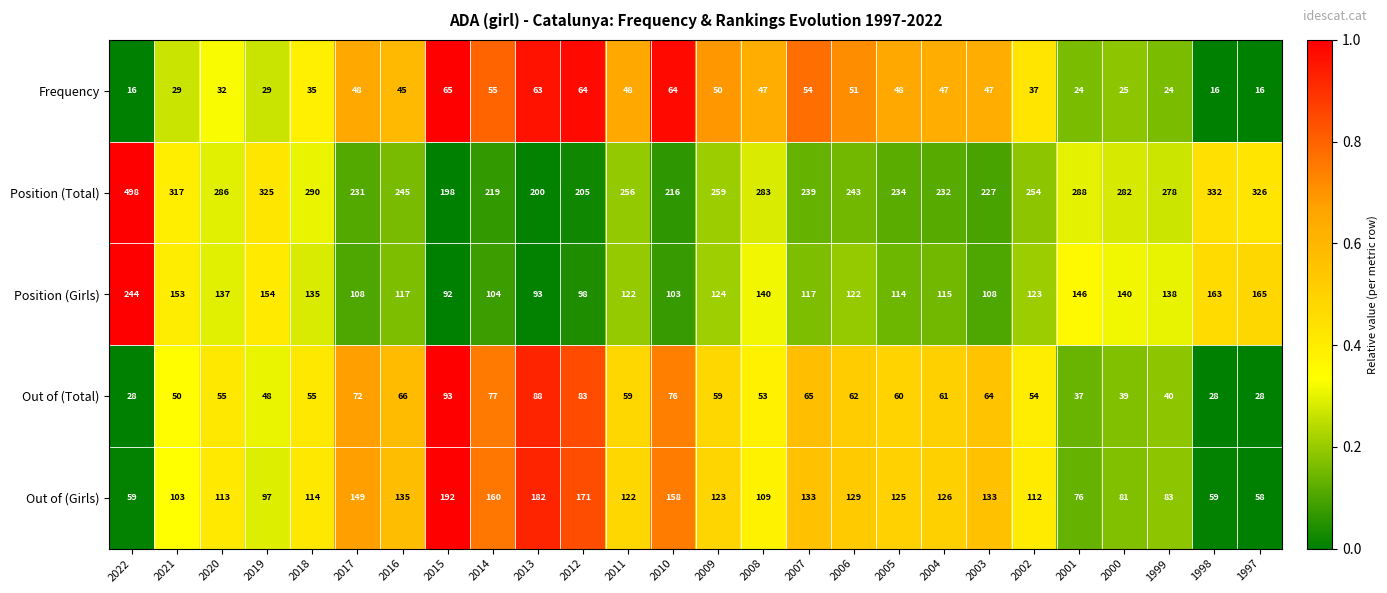

Which series changed the most between 2016 and 1998?

Position (Total)